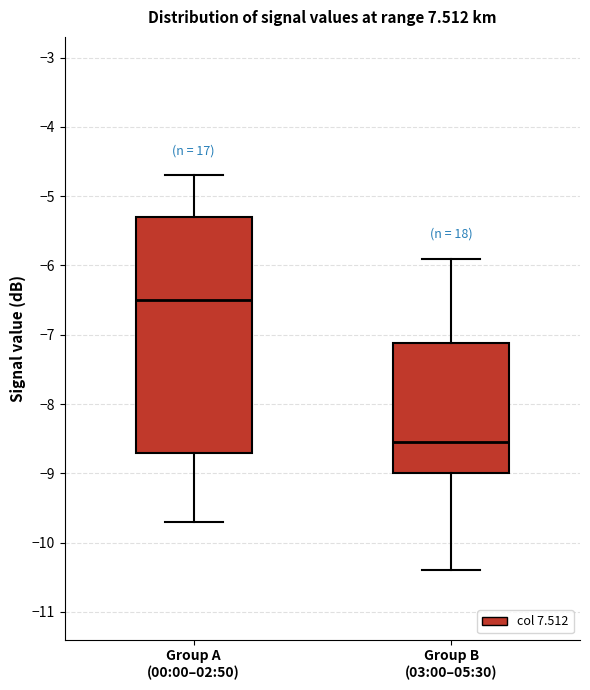

Where does the median line of the box for Group A (00:00–02:50) sit on the y-axis? The values are not printed on the chart, so give them approximately, as read against the axis.

-6.5